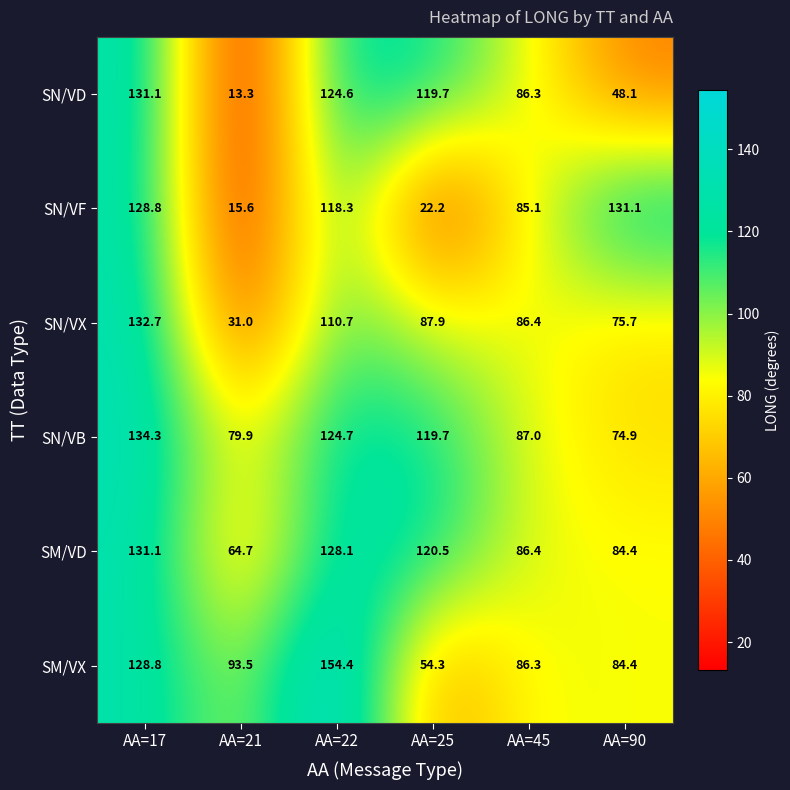

Which series has the largest total across all categories?

SN/VB